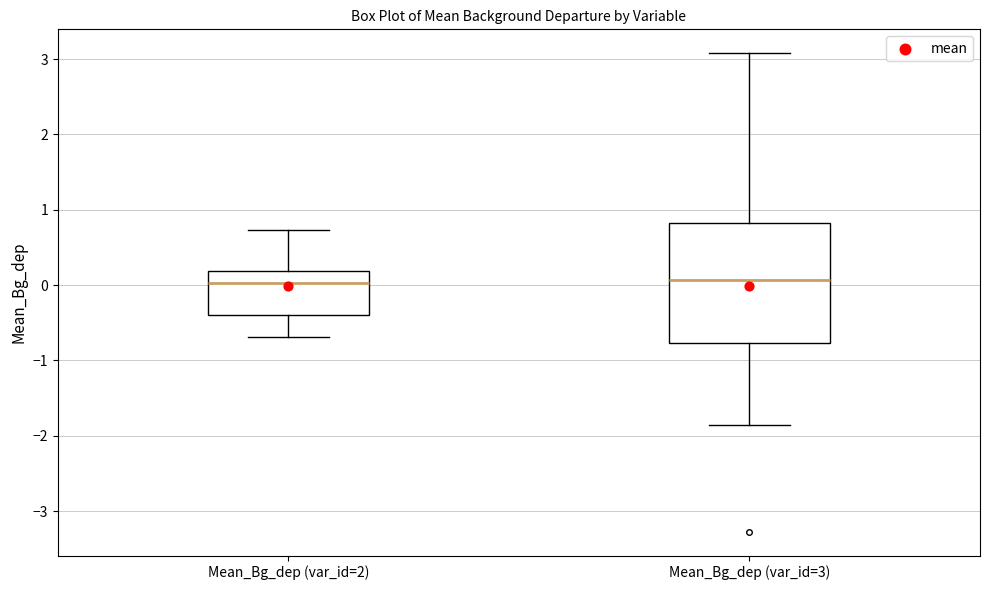

Reading left to right, read every box against the y-axis: the position of its median line, the range the box covers, and the ends of its whiskers. The values are not printed on the chart, so give them approximately, as read against the axis.

Mean_Bg_dep (var_id=2): median 0.0, box -0.4 to 0.2, whiskers -0.7 to 0.7
Mean_Bg_dep (var_id=3): median 0.1, box -0.8 to 0.8, whiskers -1.9 to 3.1